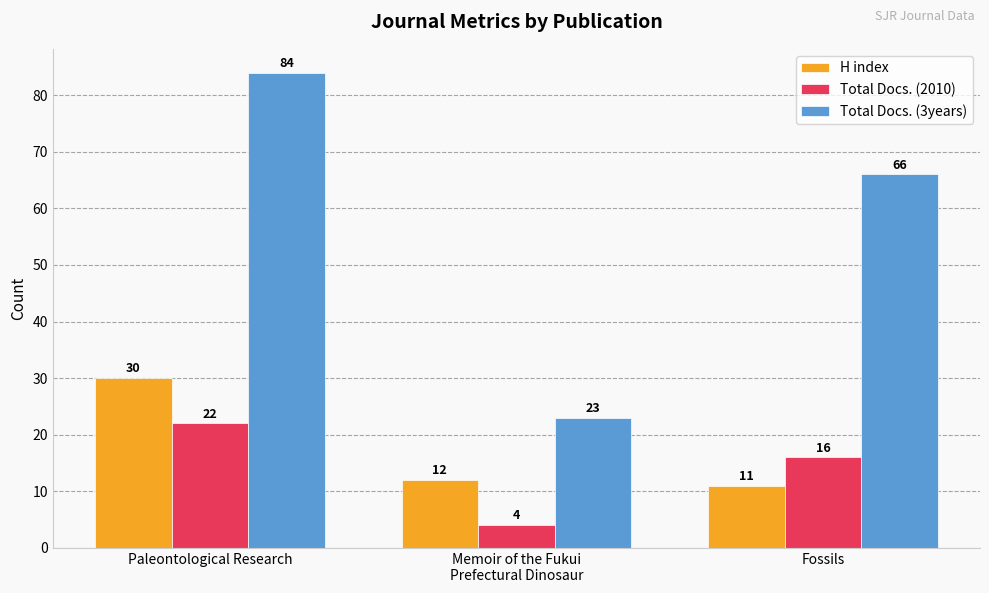

What is the sum of the Total Docs. (3years) values at Paleontological Research and Memoir of the Fukui
Prefectural Dinosaur?

107